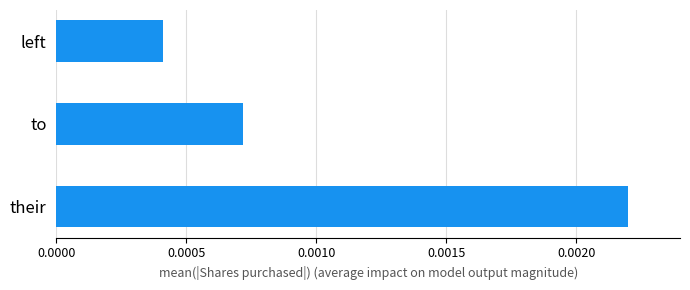

Rank the categories by value from lowest to highest.

left, to, their